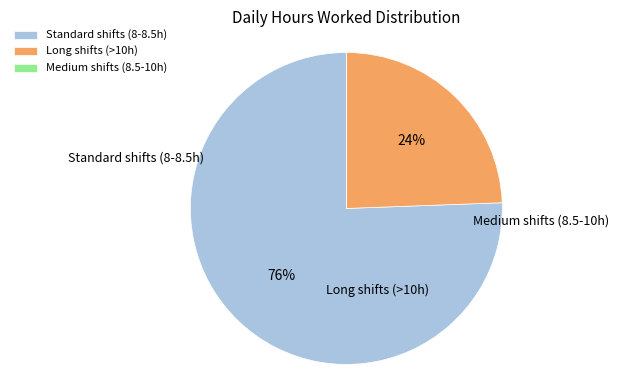

Combined, do Long shifts (>10h) and Standard shifts (8-8.5h) account for over 50%?

Yes